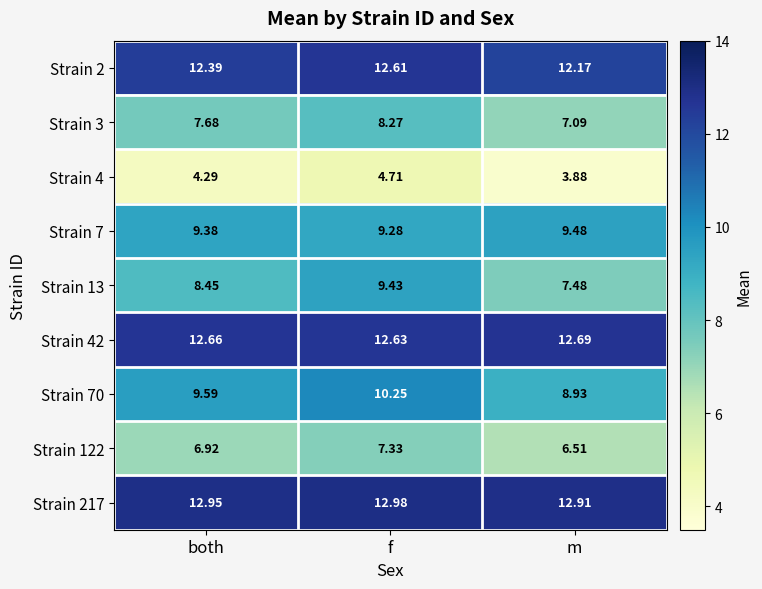

At both, list the series in order from largest to smallest.

Strain 217, Strain 42, Strain 2, Strain 70, Strain 7, Strain 13, Strain 3, Strain 122, Strain 4